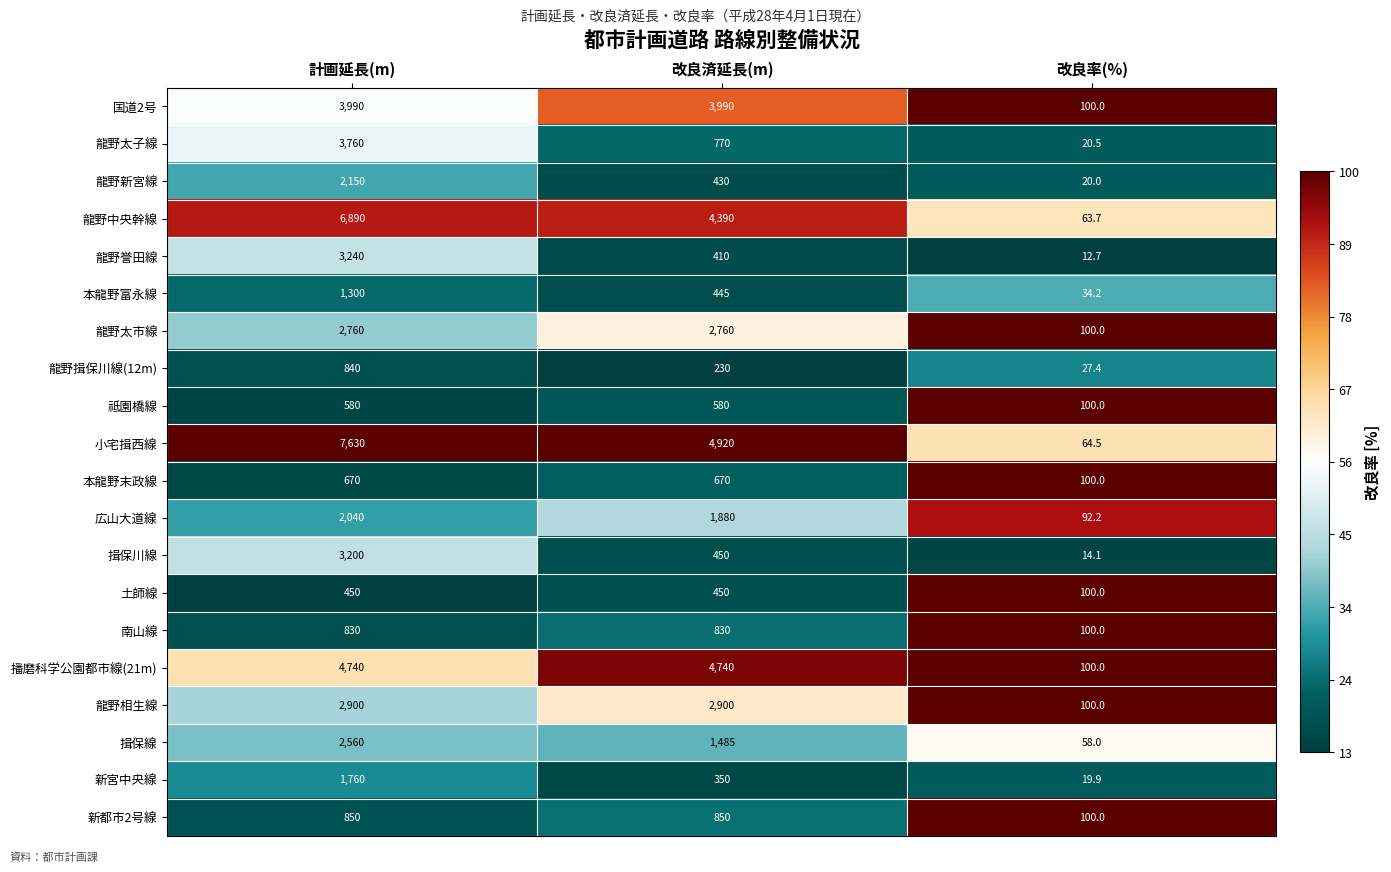

The value of 祗園橋線 at 改良済延長(m) is 130.0. True or false?

False